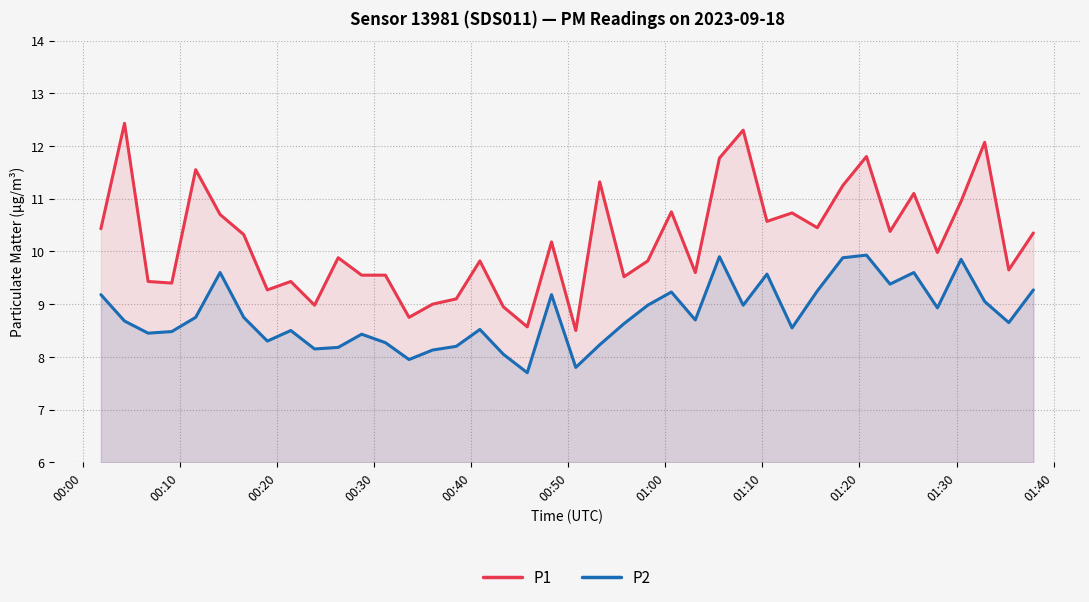

True or false: P2 and P1 intersect in this chart.

False